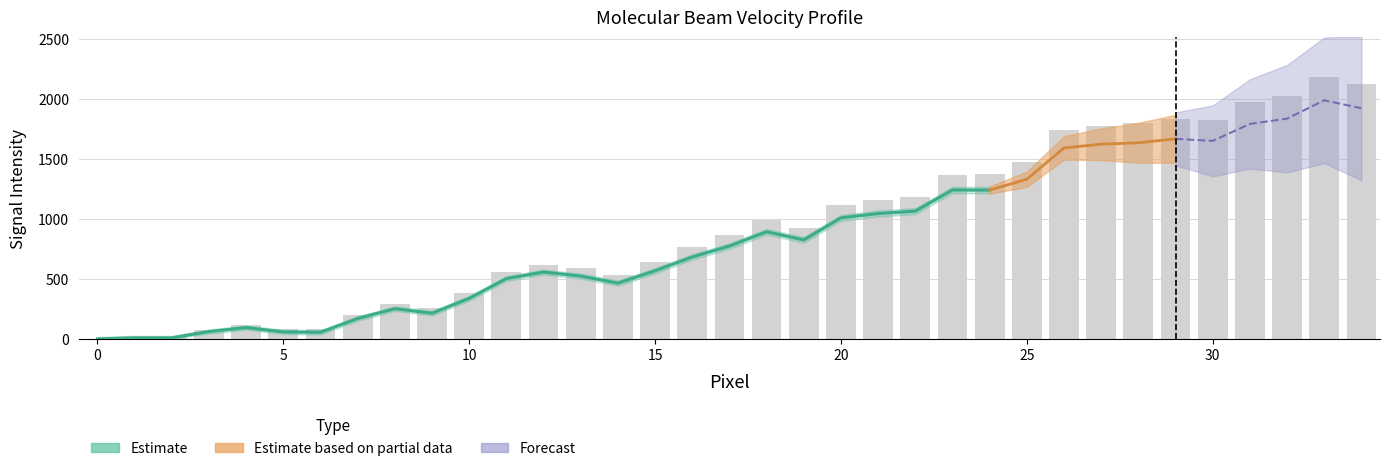

True or false: background has a value of 62.6 at 13.

False